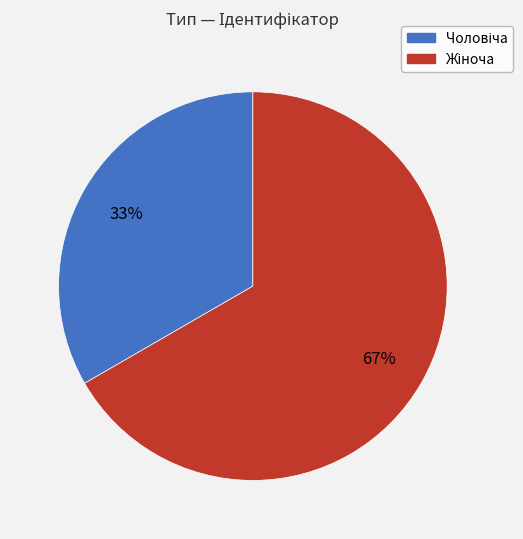

Is there a majority slice in this chart?

Yes